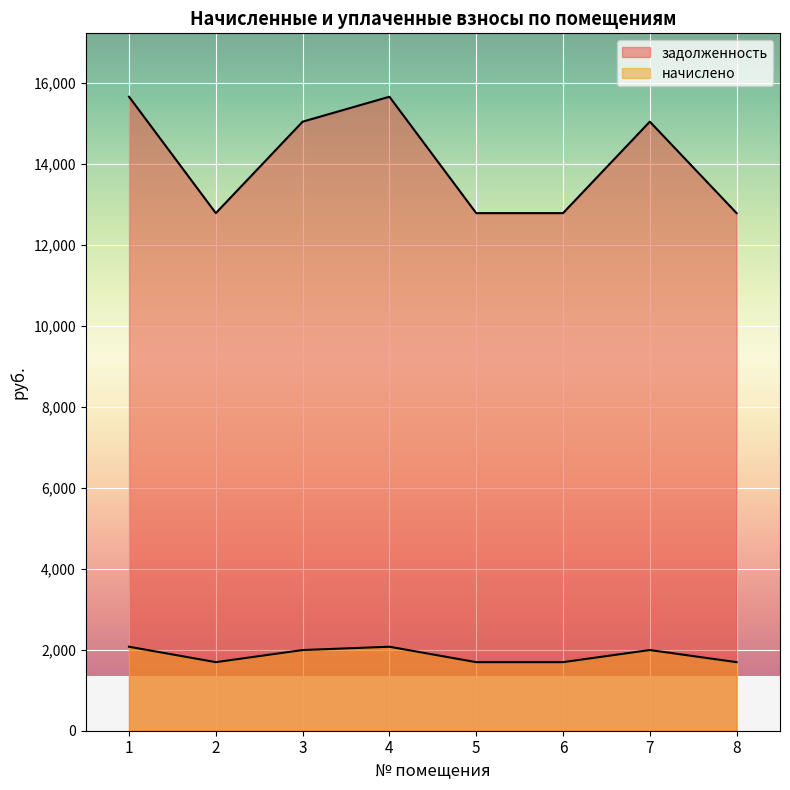

Which category has the lowest value across all series?

2